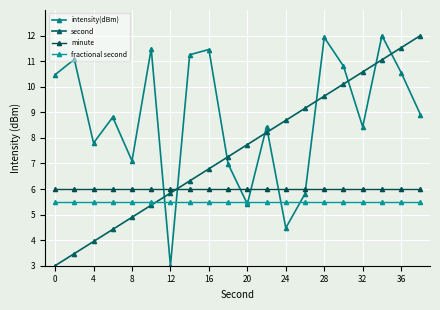

What is the maximum value shown in the chart?

12.0